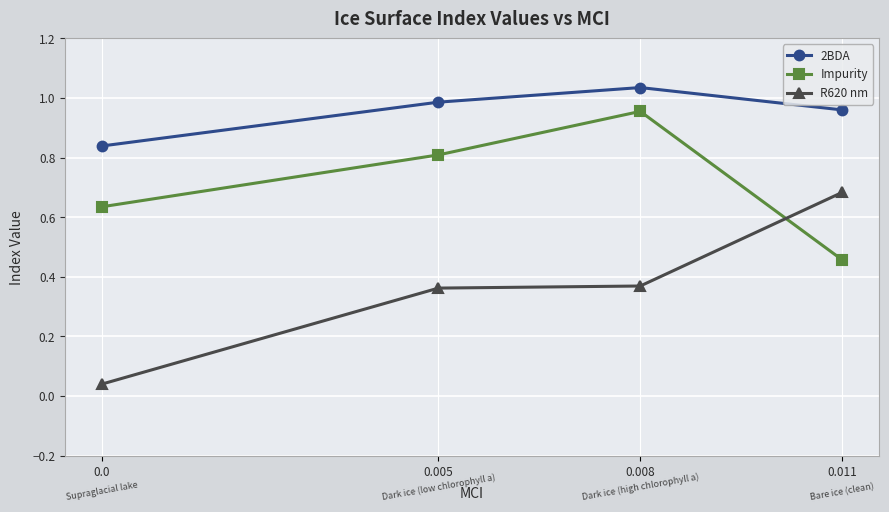

The 2BDA series shows 0.6 at 0.005. True or false?

False